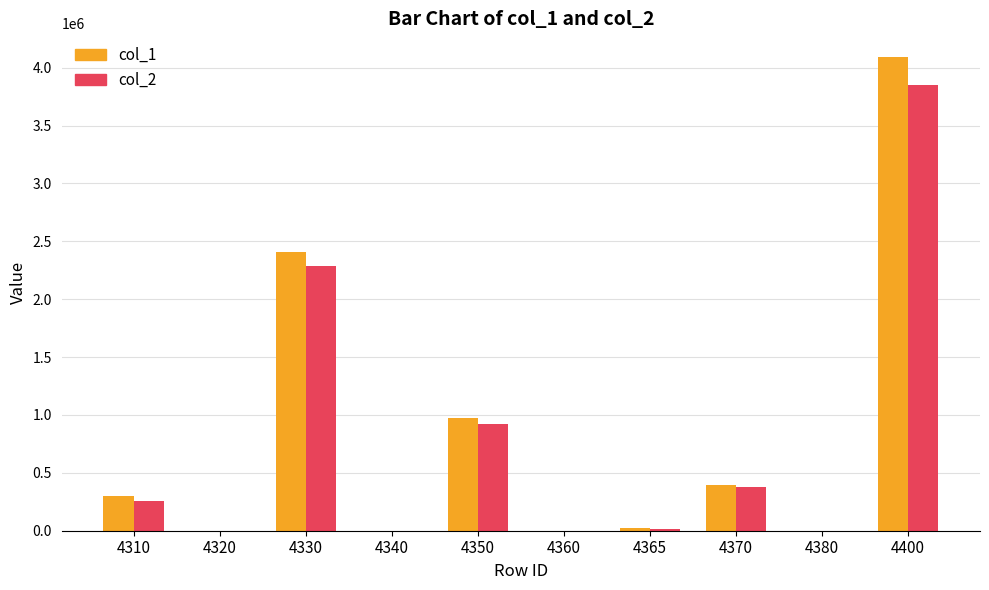

How many categories are shown in the chart?

10